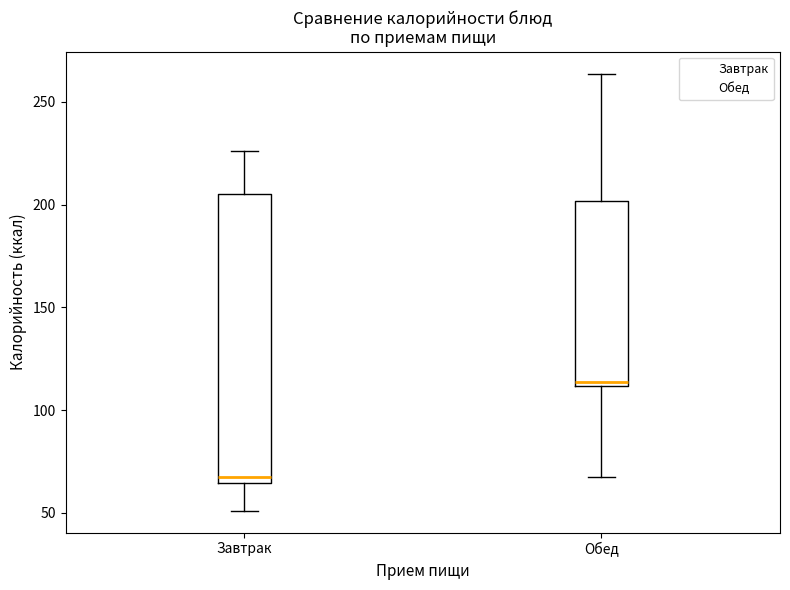

Comparing the boxes themselves (not the whiskers), which one is the tallest?

Завтрак